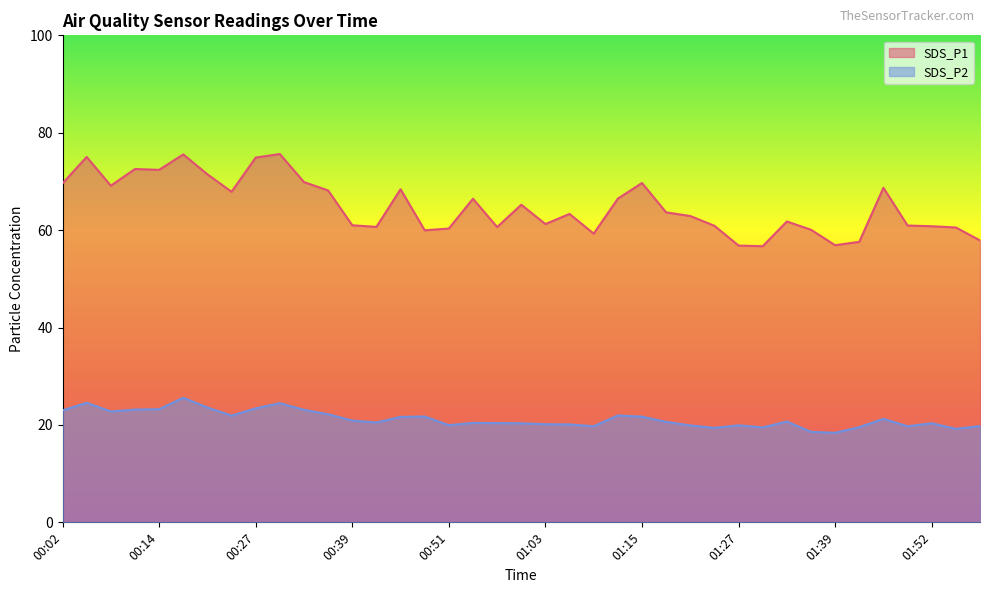

The value of SDS_P1 at 00:33 is 69.9. True or false?

True